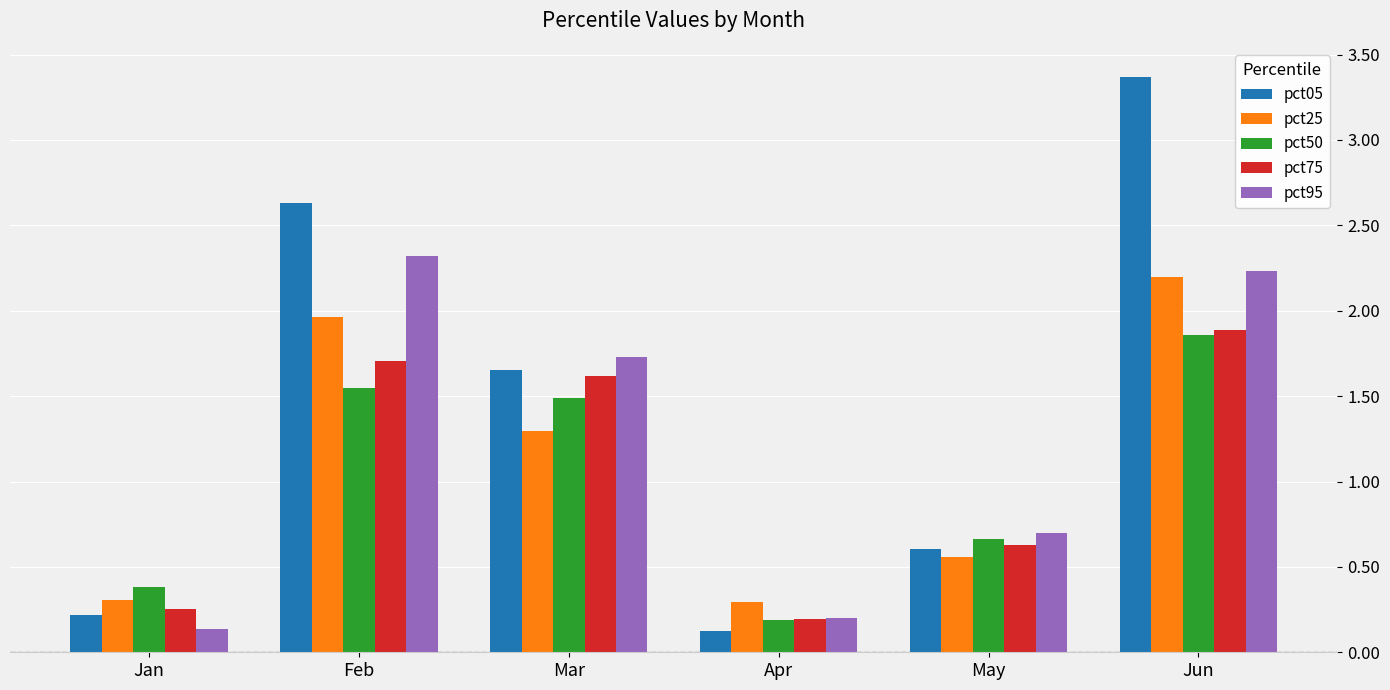

True or false: pct05 has a value of 3.4 at Jun.

True